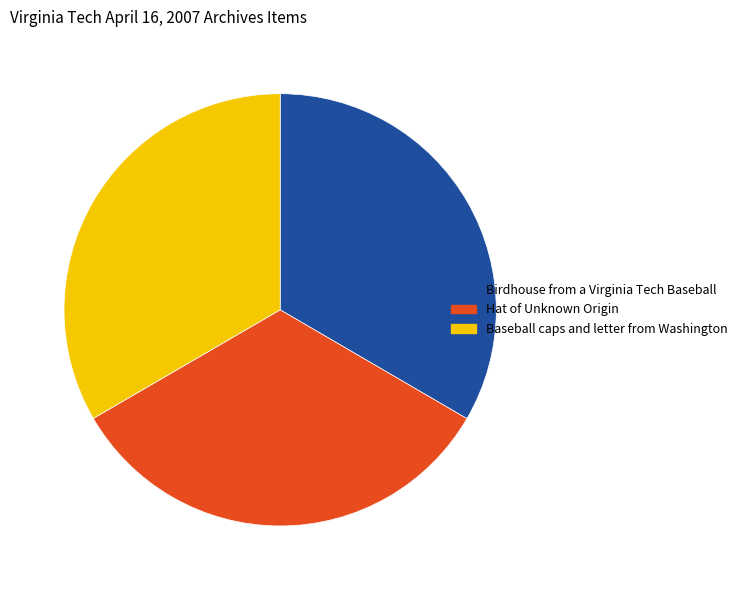

True or false: Baseball caps and letter from Washington accounts for 33% of the total.

True